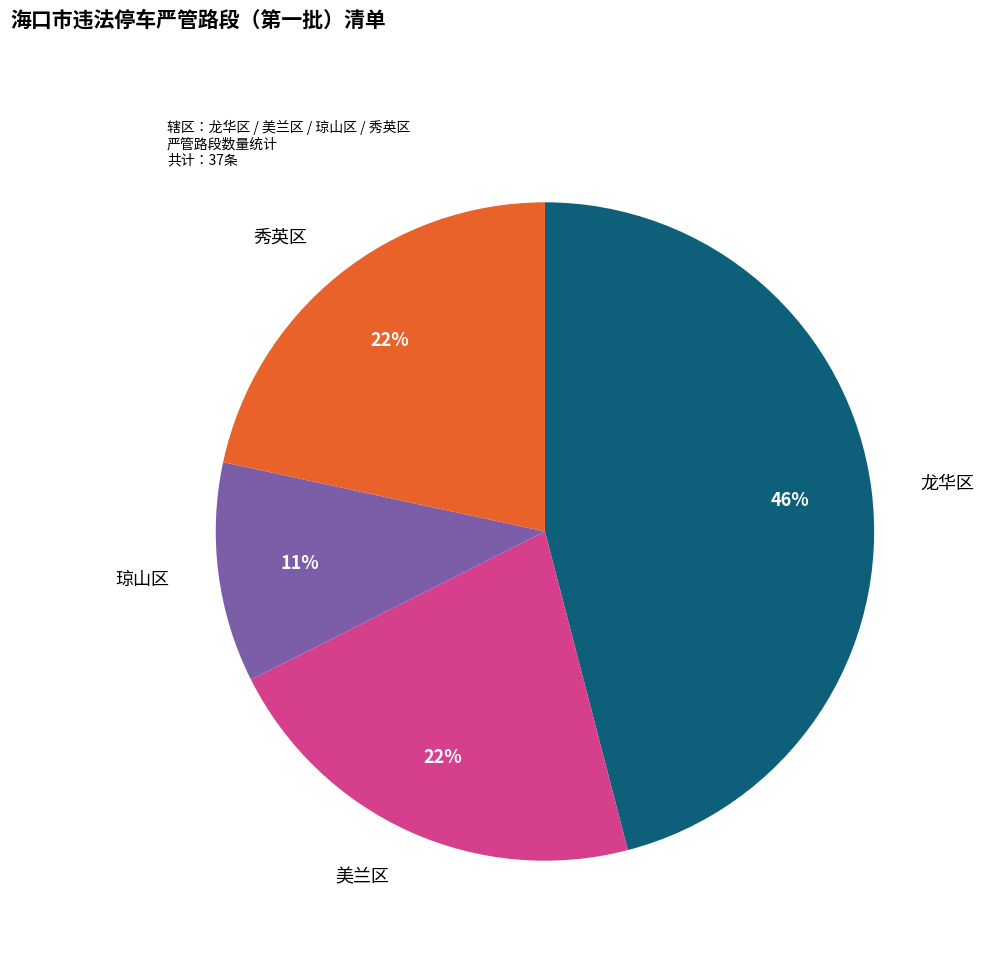

To the nearest percent, what portion does 秀英区 represent?

22%